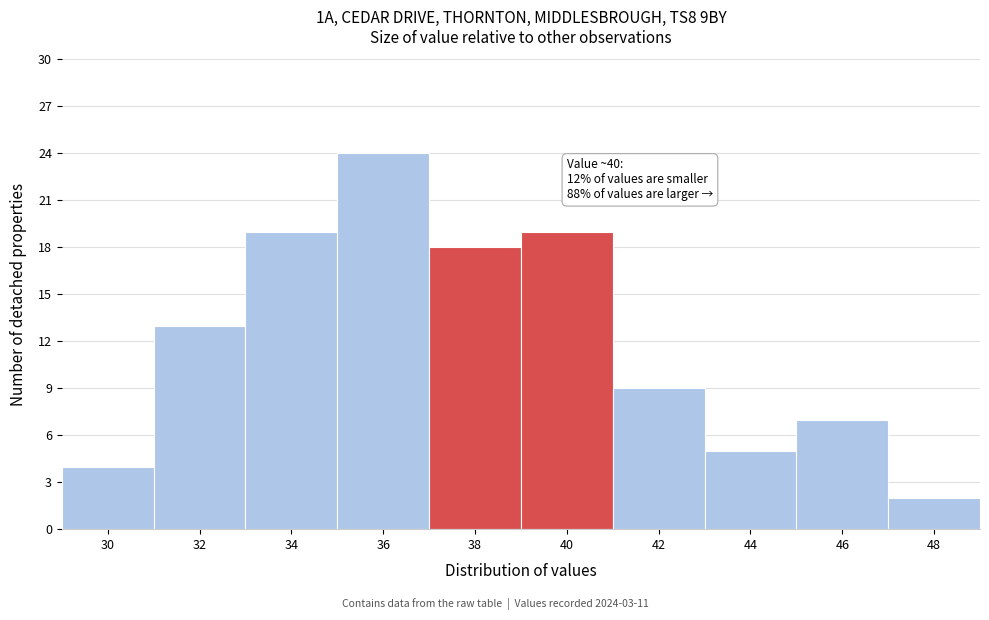

Reading right to left, what are all the values shown in this chart?

2	7	5	9	19	18	24	19	13	4